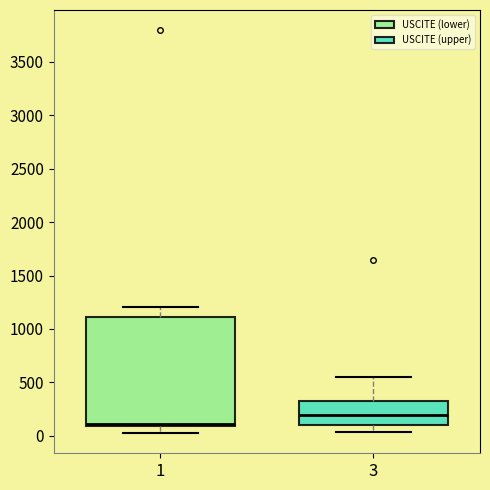

Reading left to right, transcribe this box plot: for each box, give where its median line is, the range the box spans, and where its two whiskers end, as read against the y-axis. The values are not printed on the chart, so give them approximately, as read against the axis.

1: median 100 (just above the box's lower edge), box 100 to 1100, whiskers 50 to 1200
3: median 200, box 100 to 300, whiskers 50 to 550